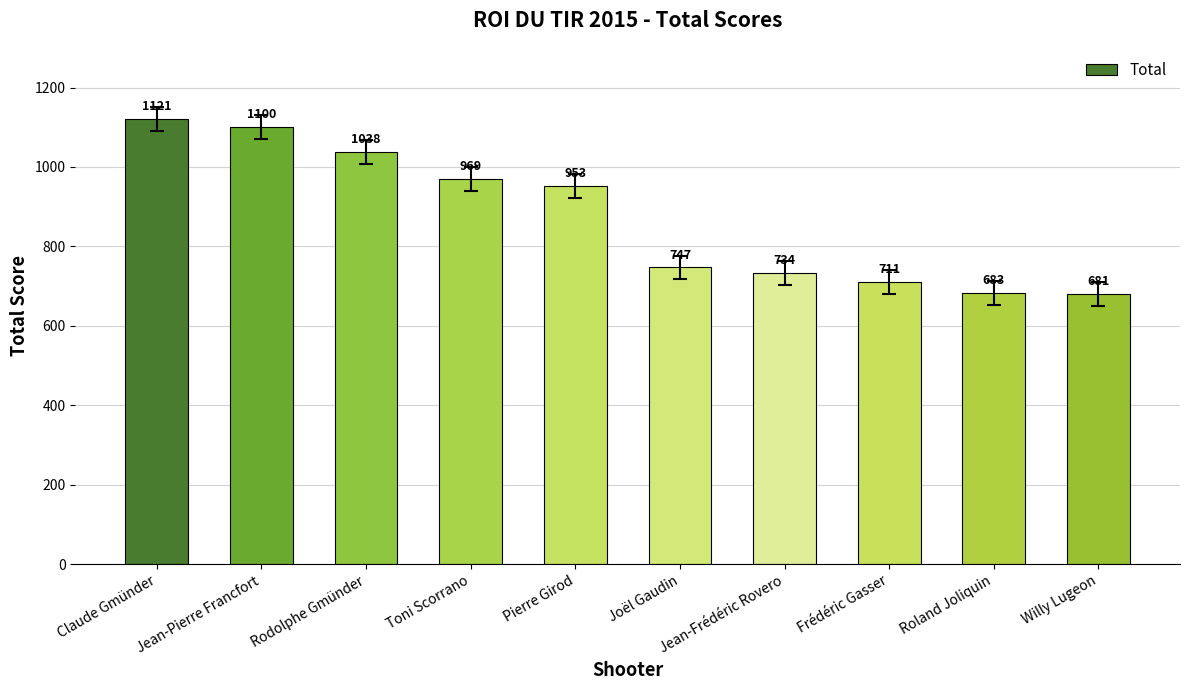

How many data points are less than 953?

5